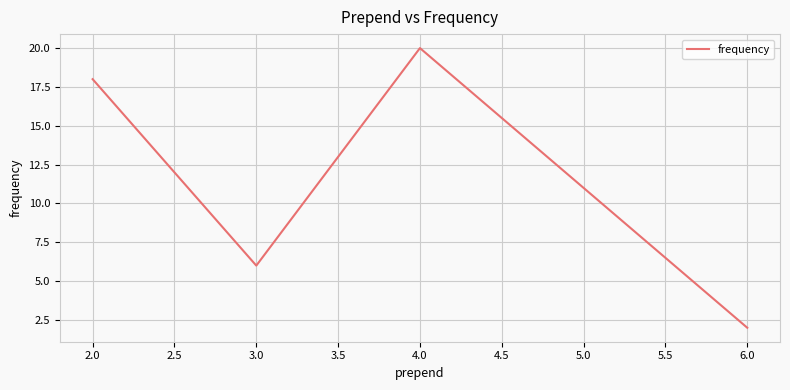

What is the average value?

12